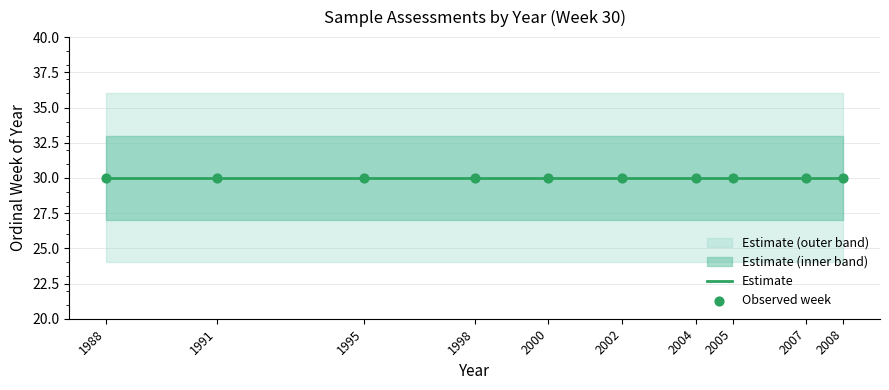

Between 1988 and 2002, which is larger?

2002